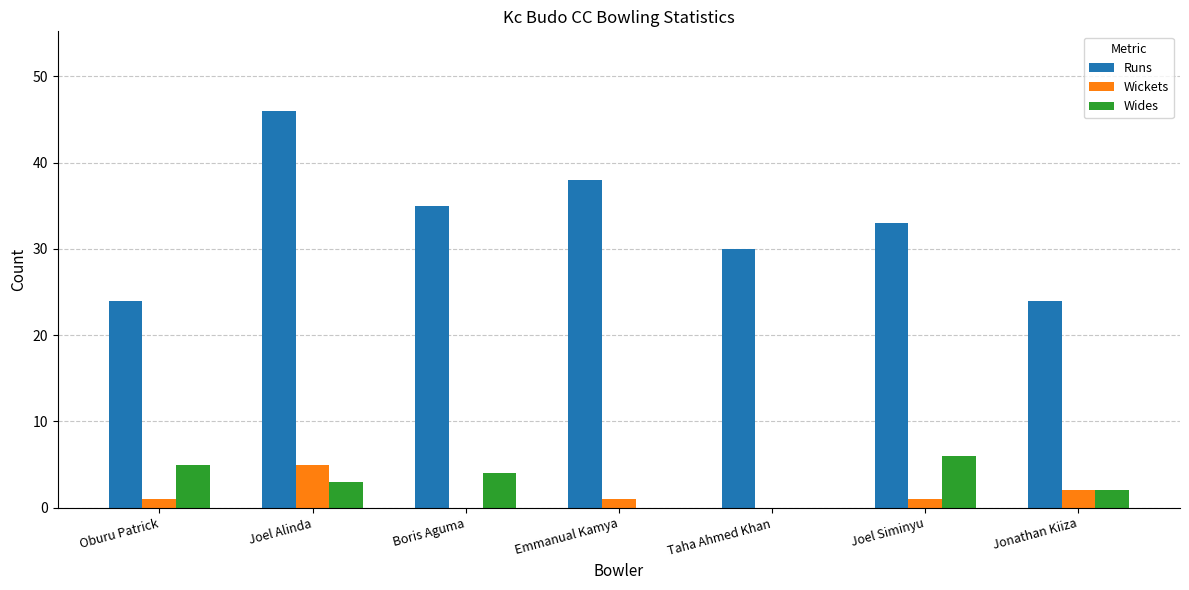

Reading left to right, what are all the values shown in this chart?

Runs: 24	46	35	38	30	33	24
Wickets: 1	5	0	1	0	1	2
Wides: 5	3	4	0	0	6	2